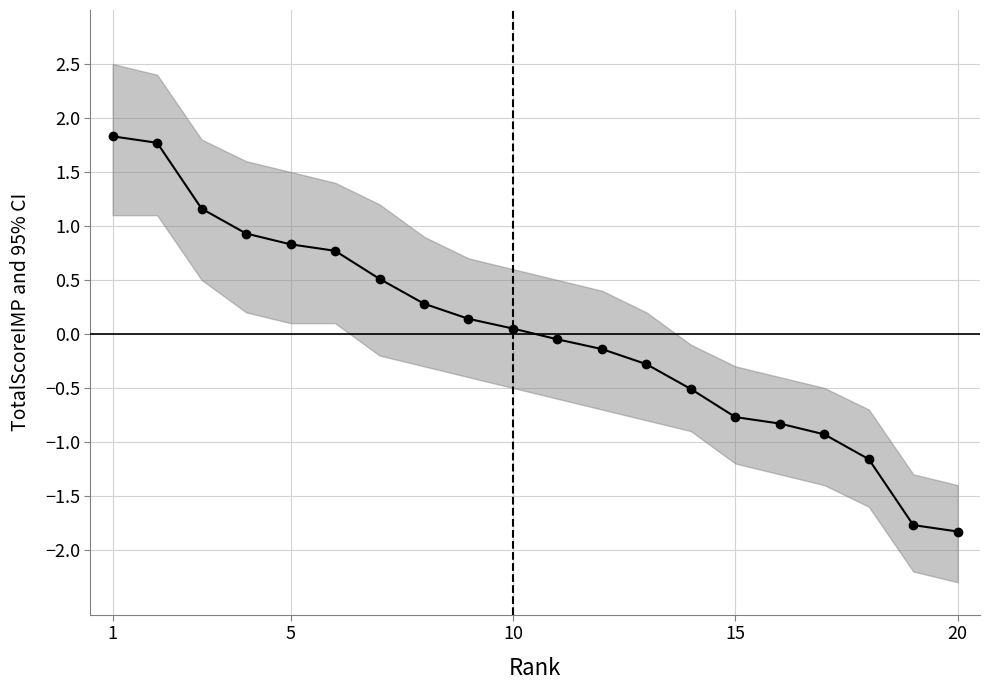

At which label does the data first exceed 0?

1